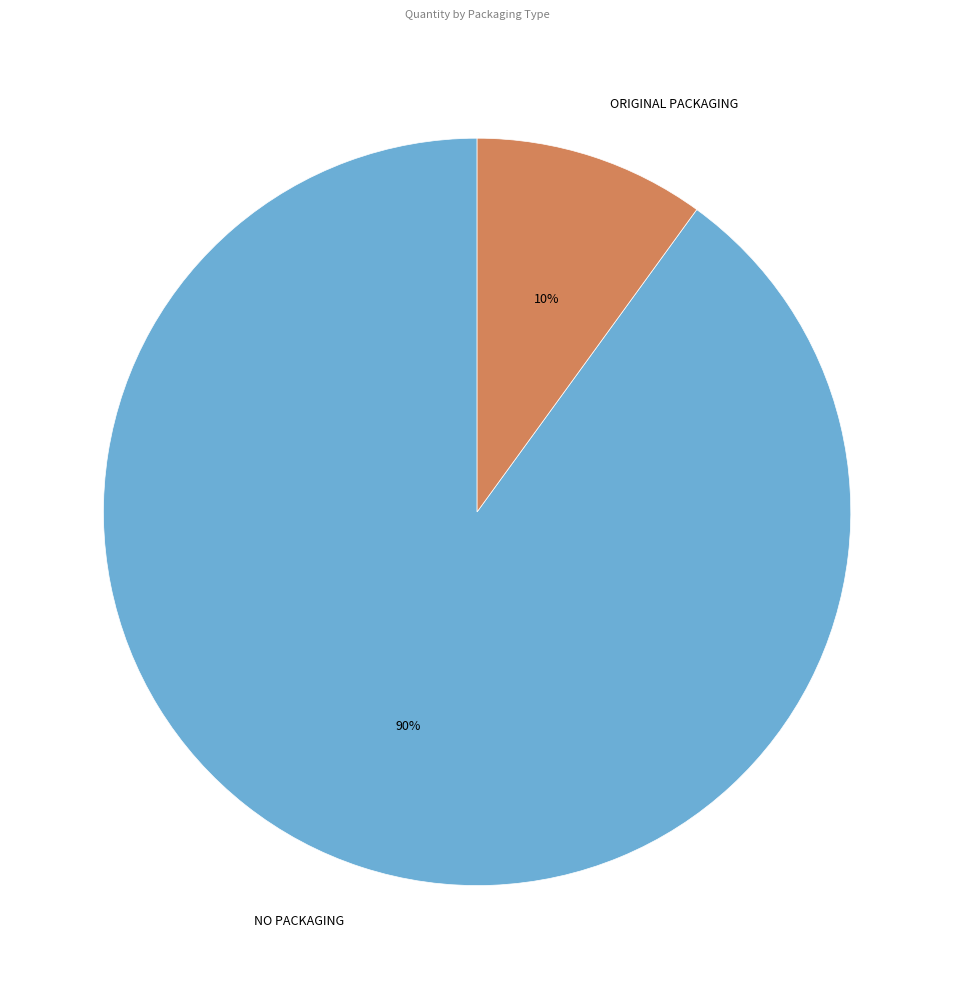

The NO PACKAGING slice represents 90% of the pie. True or false?

True